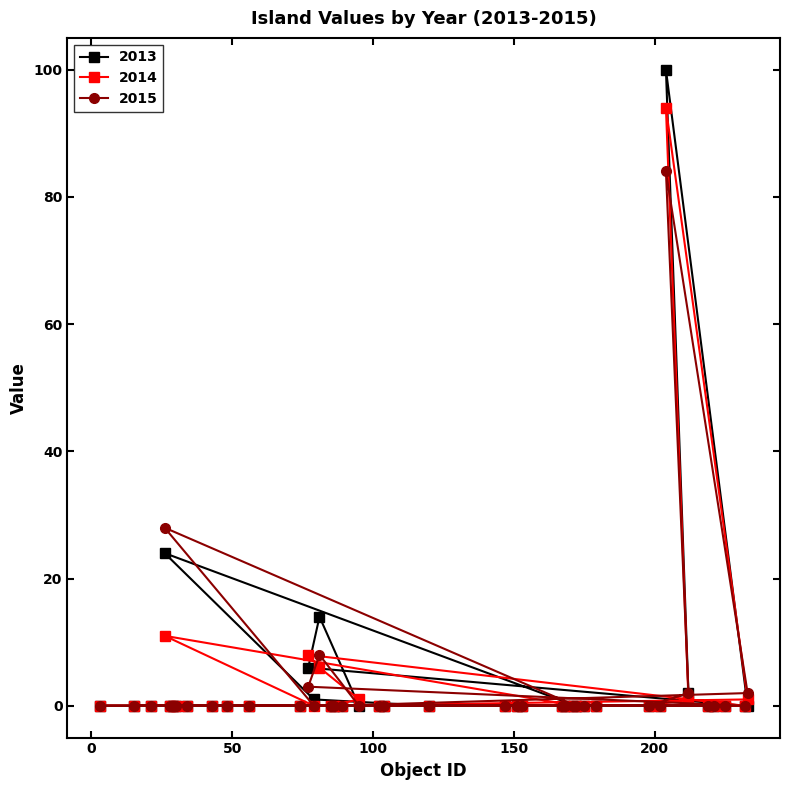

Which series has the largest total across all categories?

2013